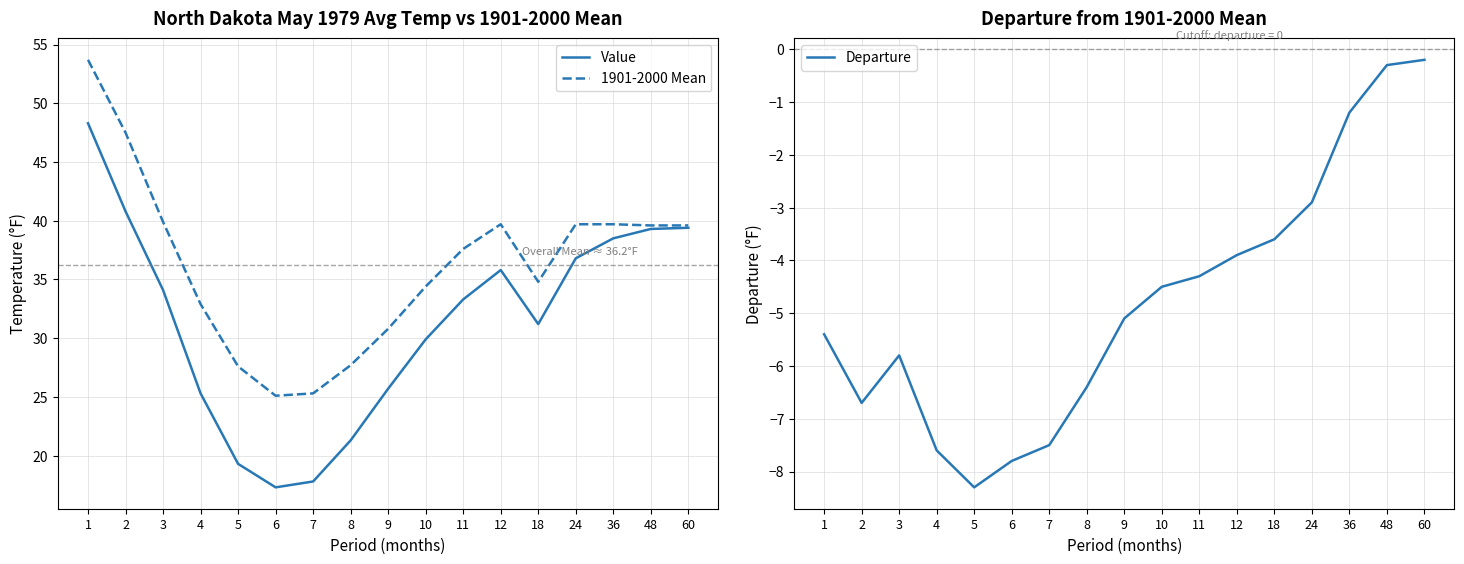

What is the value of the 1901-2000 Mean point at the 8th from the left?

27.7